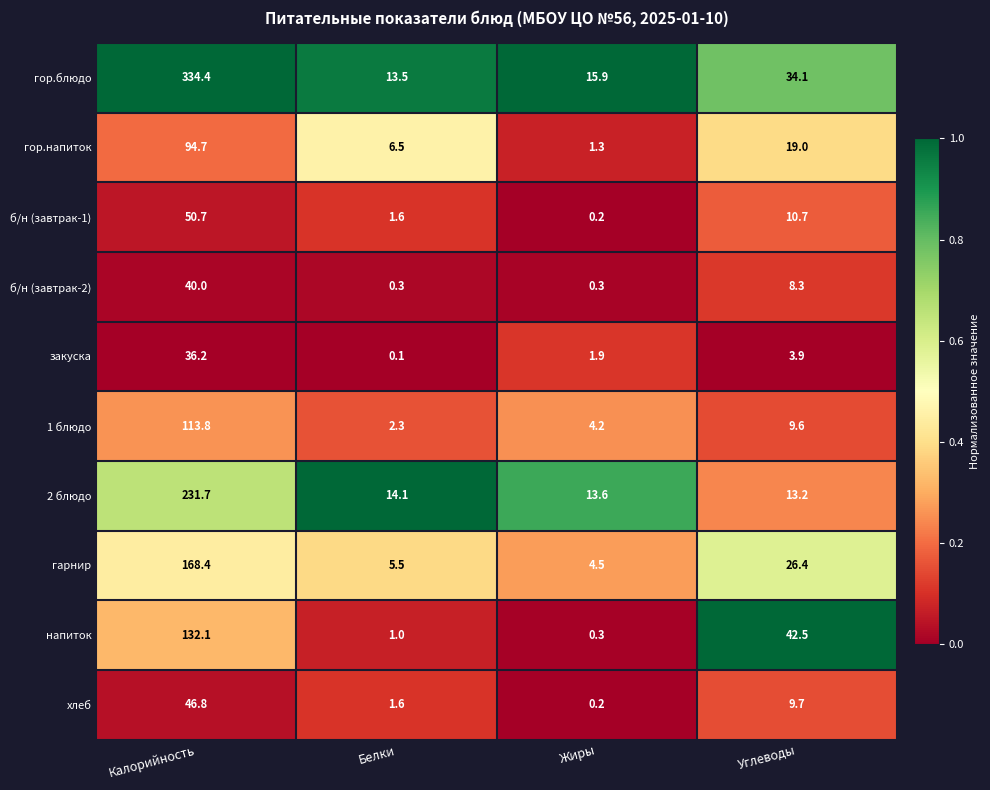

What is the approximate value of б/н (завтрак-2) at Калорийность?

40.0